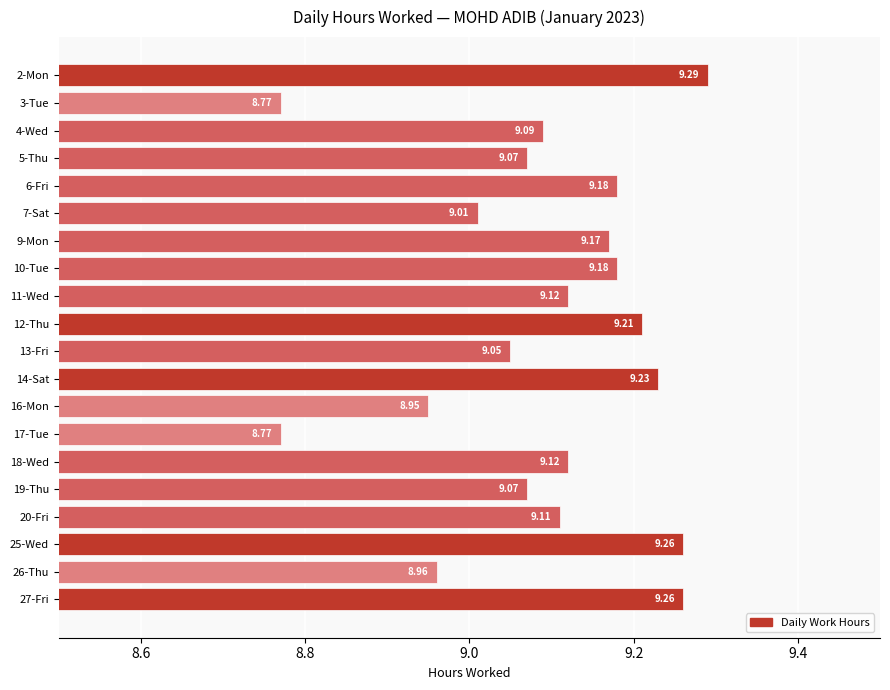

What is the difference between the second highest and minimum values?

0.5